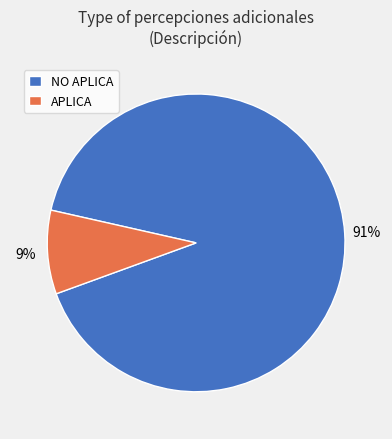

Does APLICA account for over 50% of the chart?

No